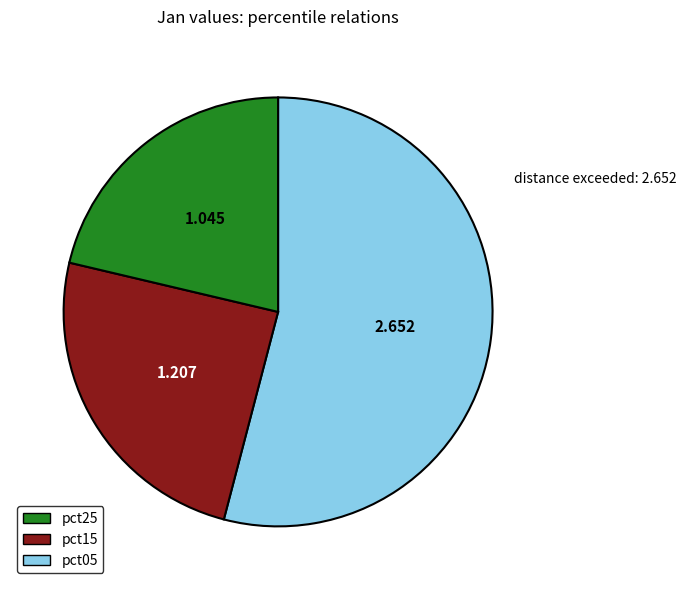

How many segments does this pie chart have?

3